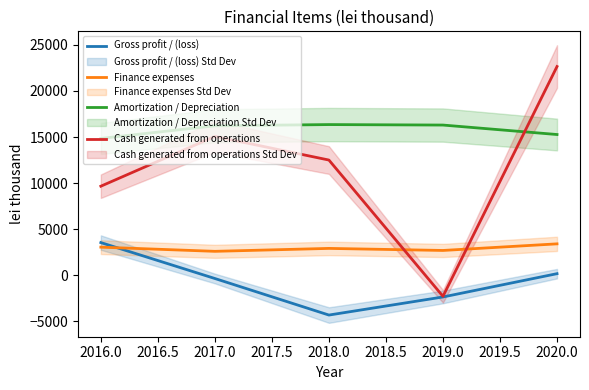

After their last crossing, which series has the higher values: Finance expenses or Cash generated from operations?

Cash generated from operations